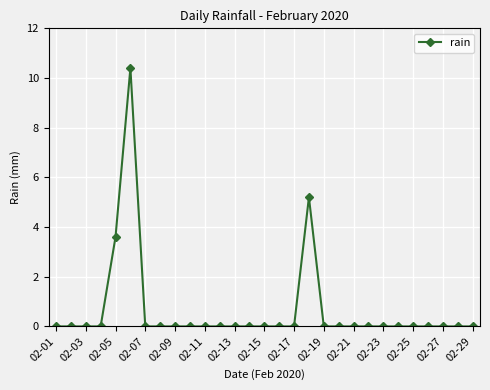

What is the sum of all values?

19.2